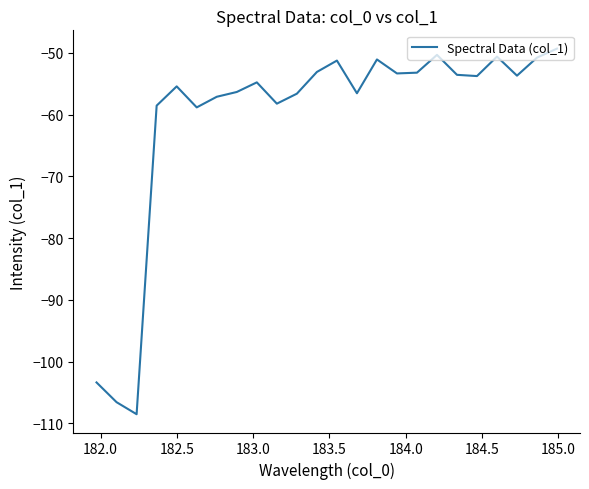

What is the difference between the maximum and minimum values?

59.2